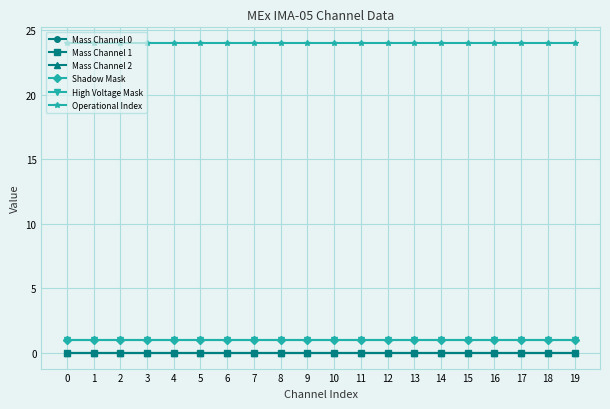

True or false: Shadow Mask and High Voltage Mask intersect in this chart.

False